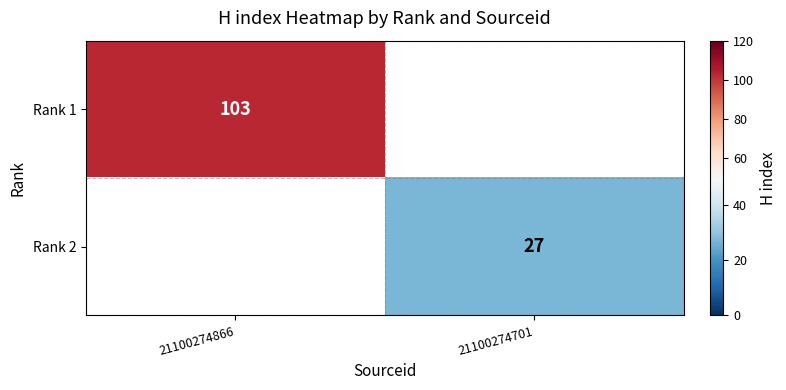

Which label corresponds to the smallest value in the chart?

21100274701